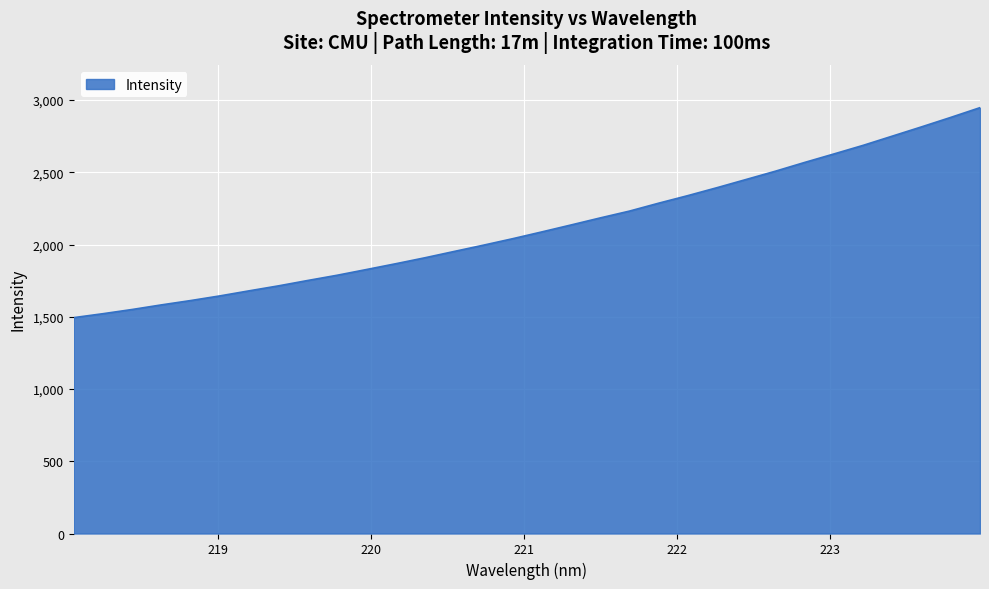

What is the maximum value shown in the chart?

2947.4